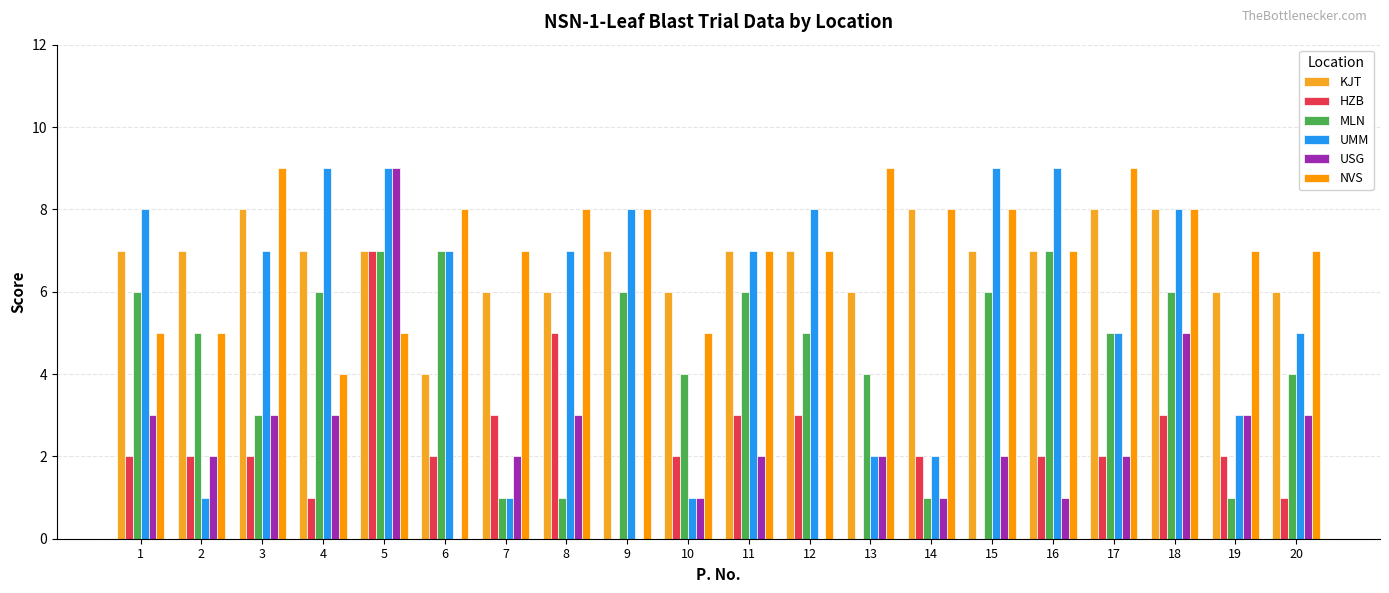

Reading right to left, extract all data points from this chart.

KJT: 6	6	8	8	7	7	8	6	7	7	6	7	6	6	4	7	7	8	7	7
HZB: 1	2	3	2	2	0	2	0	3	3	2	0	5	3	2	7	1	2	2	2
MLN: 4	1	6	5	7	6	1	4	5	6	4	6	1	1	7	7	6	3	5	6
UMM: 5	3	8	5	9	9	2	2	8	7	1	8	7	1	7	9	9	7	1	8
USG: 3	3	5	2	1	2	1	2	0	2	1	0	3	2	0	9	3	3	2	3
NVS: 7	7	8	9	7	8	8	9	7	7	5	8	8	7	8	5	4	9	5	5